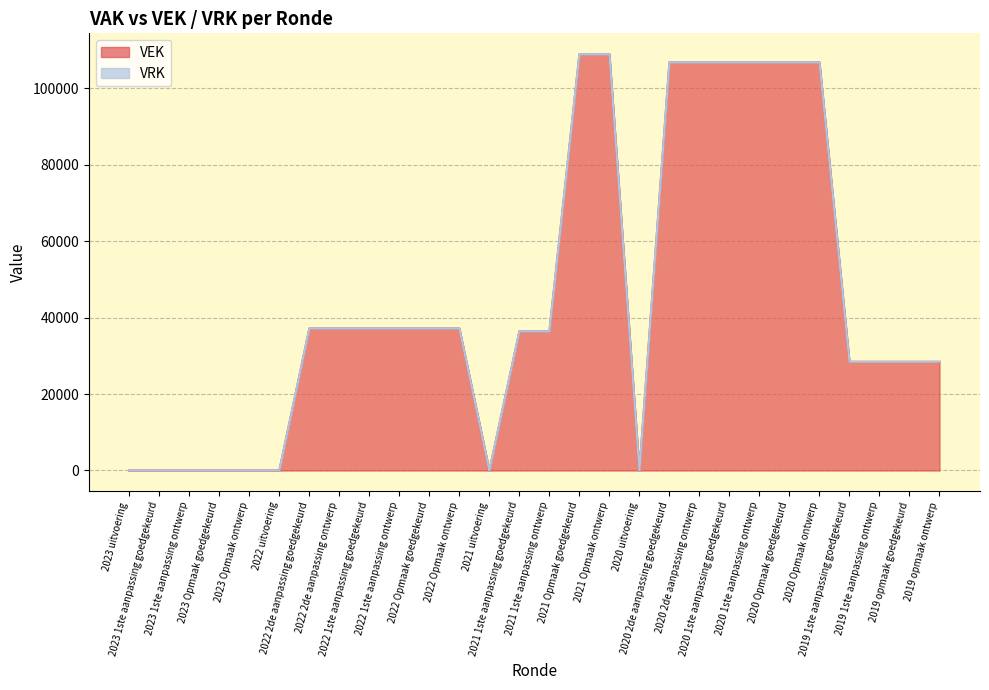

What is the label of the 10th point from the left?

2022 1ste aanpassing ontwerp